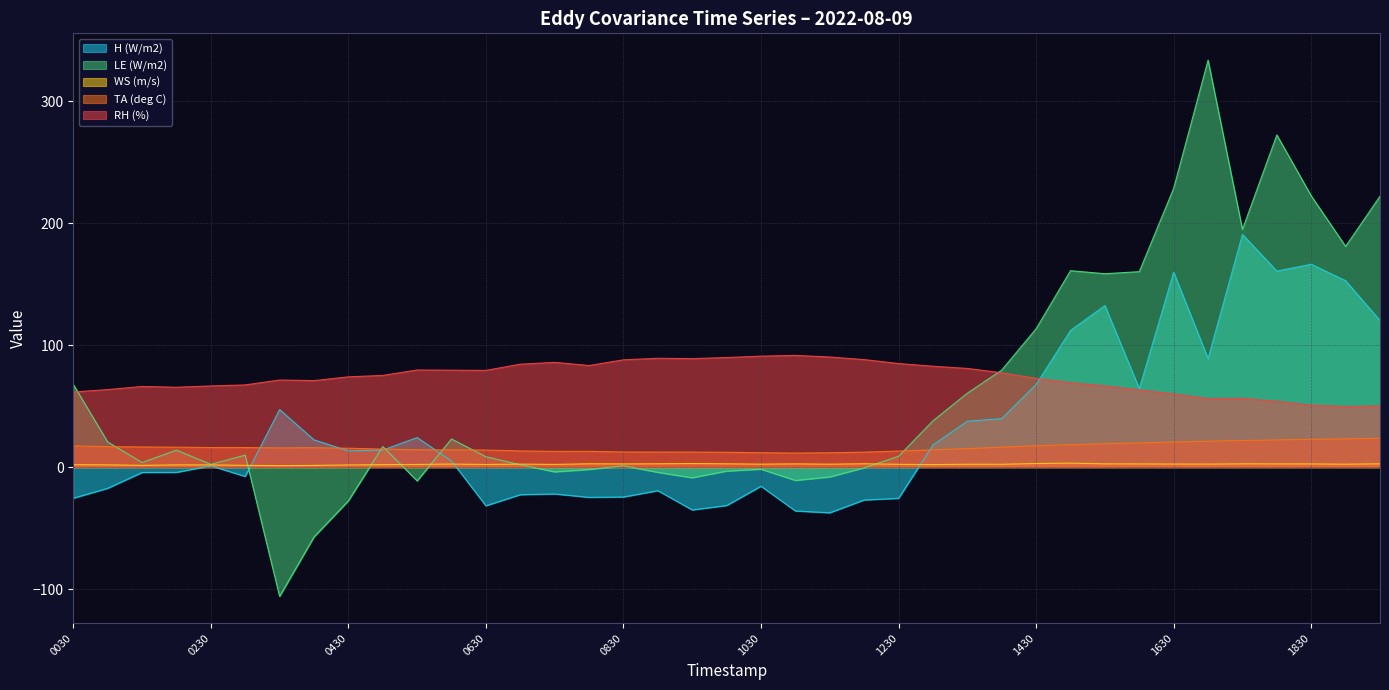

List the series in order of their overall mean, highest first.

RH (%), LE (W/m2), H (W/m2), TA (deg C), WS (m/s)